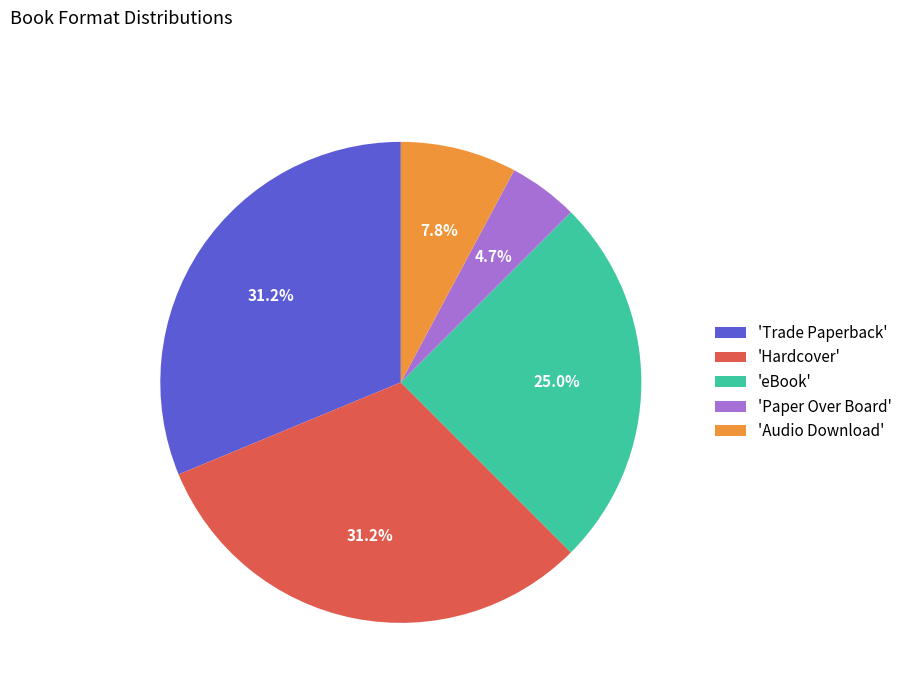

Combined, what portion of the pie is 'Paper Over Board' and 'Hardcover'?

35.9%